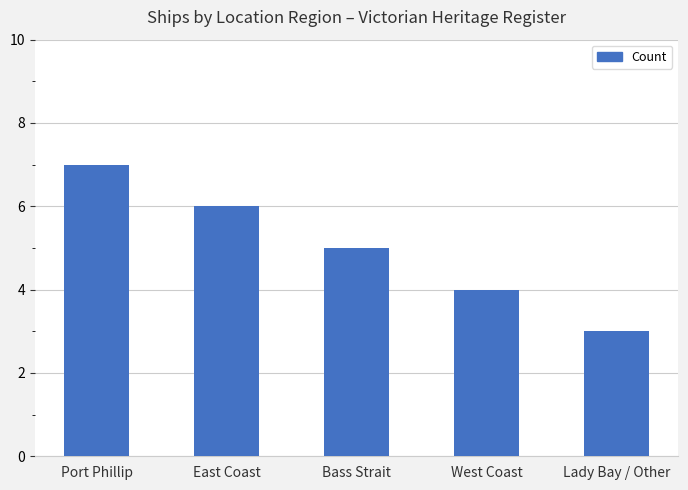

True or false: the data shows 9 at Port Phillip.

False